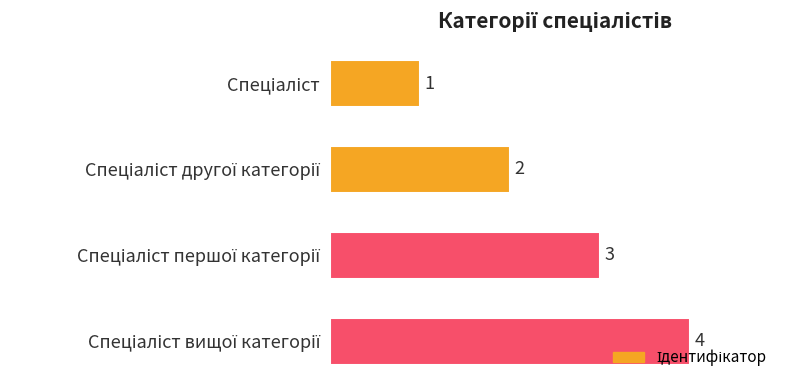

How many values are between 2 and 4?

3